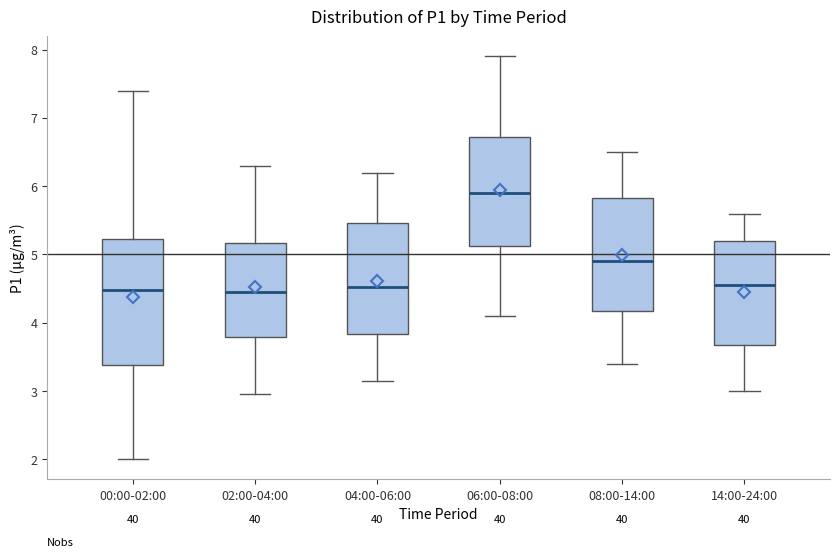

Reading left to right, transcribe this box plot: for each box, give where its median line is, the range the box spans, and where its two whiskers end, as read against the y-axis. The values are not printed on the chart, so give them approximately, as read against the axis.

00:00-02:00: median 4.5, box 3.4 to 5.2, whiskers 2.0 to 7.4
02:00-04:00: median 4.5, box 3.8 to 5.2, whiskers 3.0 to 6.3
04:00-06:00: median 4.5, box 3.8 to 5.5, whiskers 3.2 to 6.2
06:00-08:00: median 5.9, box 5.1 to 6.7, whiskers 4.1 to 7.9
08:00-14:00: median 4.9, box 4.2 to 5.8, whiskers 3.4 to 6.5
14:00-24:00: median 4.6, box 3.7 to 5.2, whiskers 3.0 to 5.6